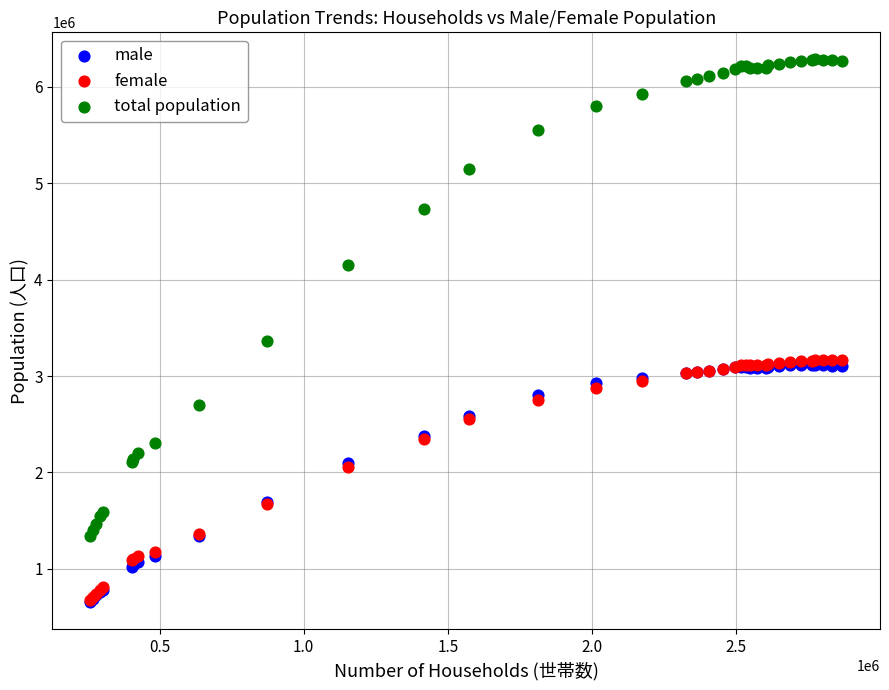

Across all series, what Y value is closest to 3470724?

3366624